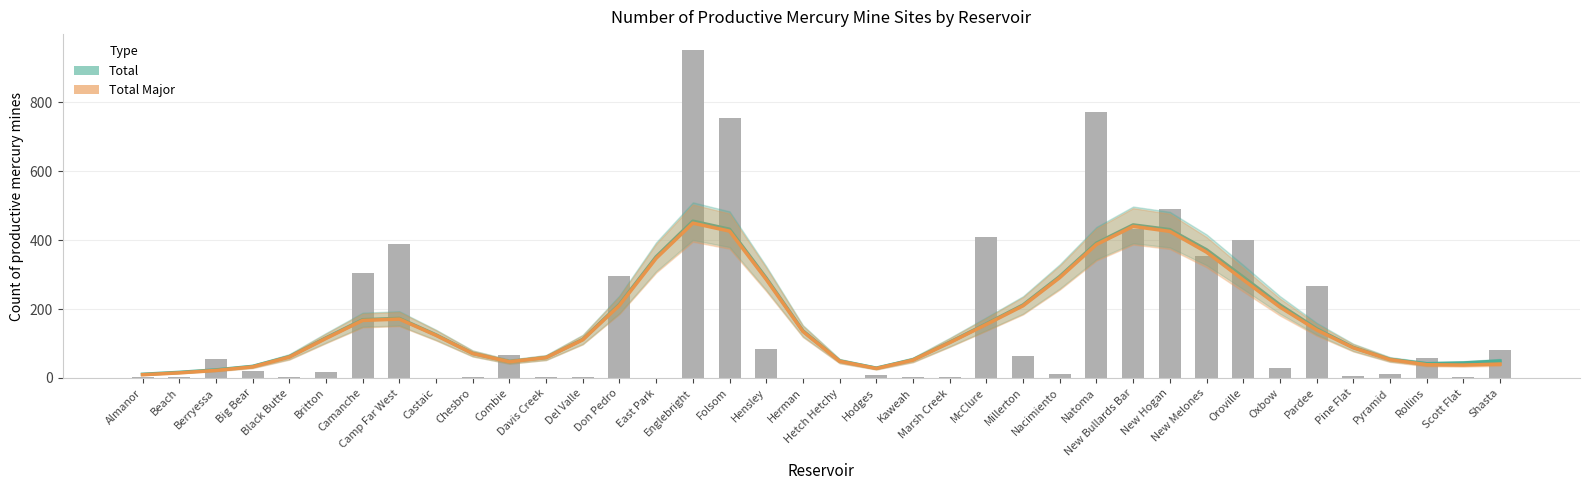

What is the spread (max minus min) of values at Combie?

0.3